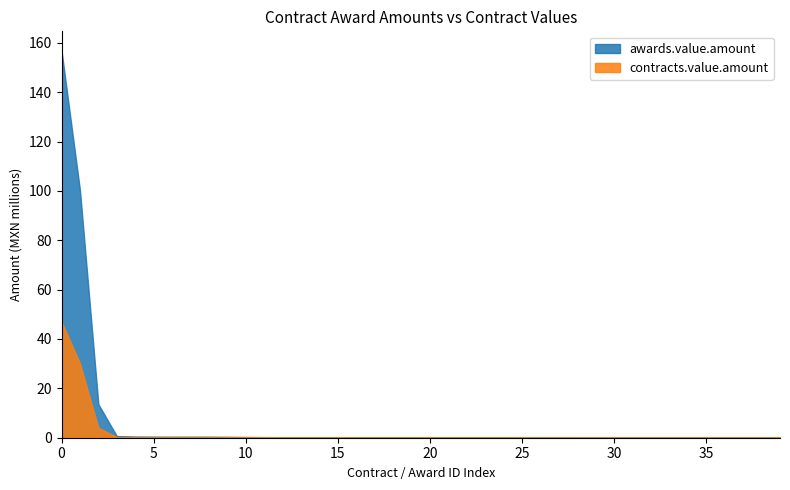

What is the highest value of the contracts.value.amount series?

47.0